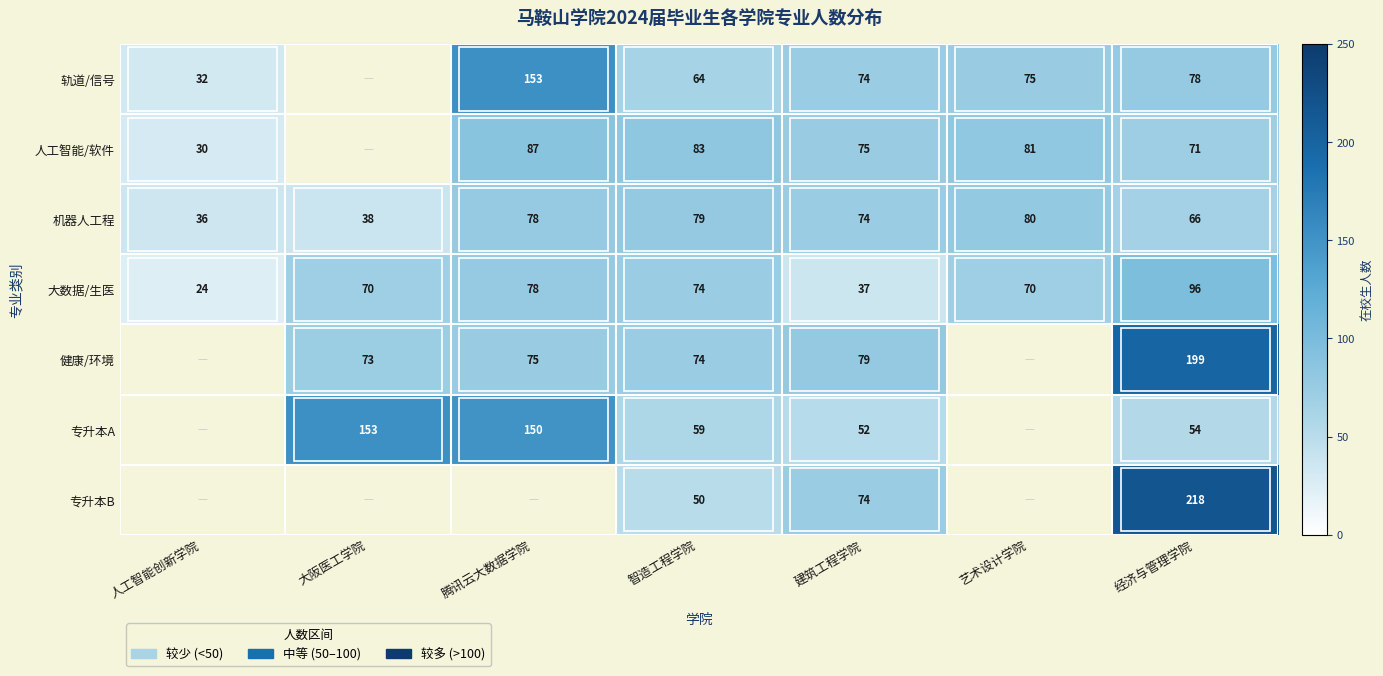

What is the sum of the 机器人工程 values at 腾讯云大数据学院 and 艺术设计学院?

158